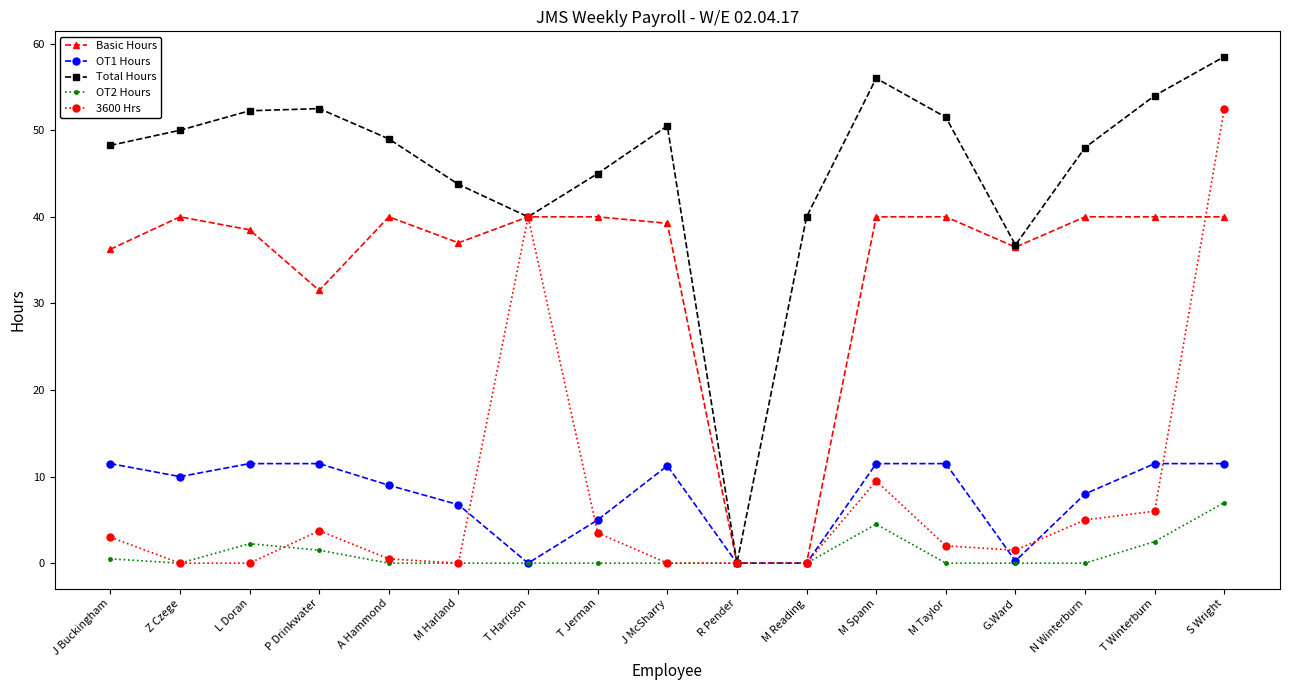

What value does the Total Hours series have at Z Czege?

50.0